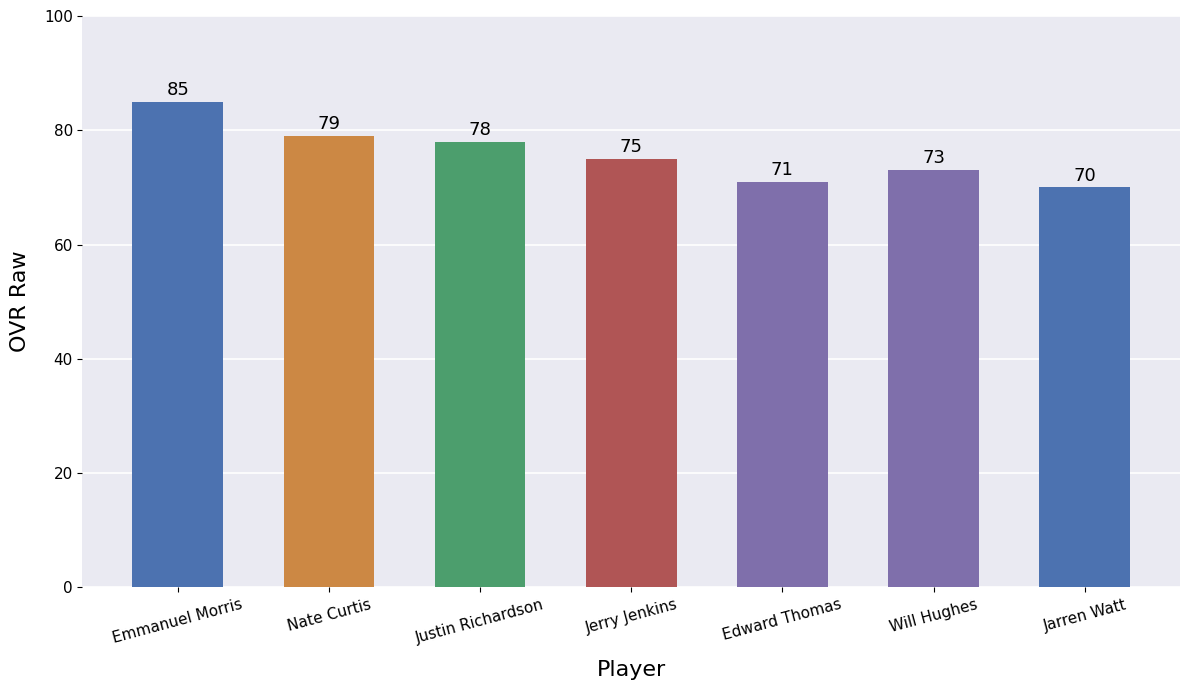

What is the ratio of the value at Edward Thomas to the value at Justin Richardson?

0.9